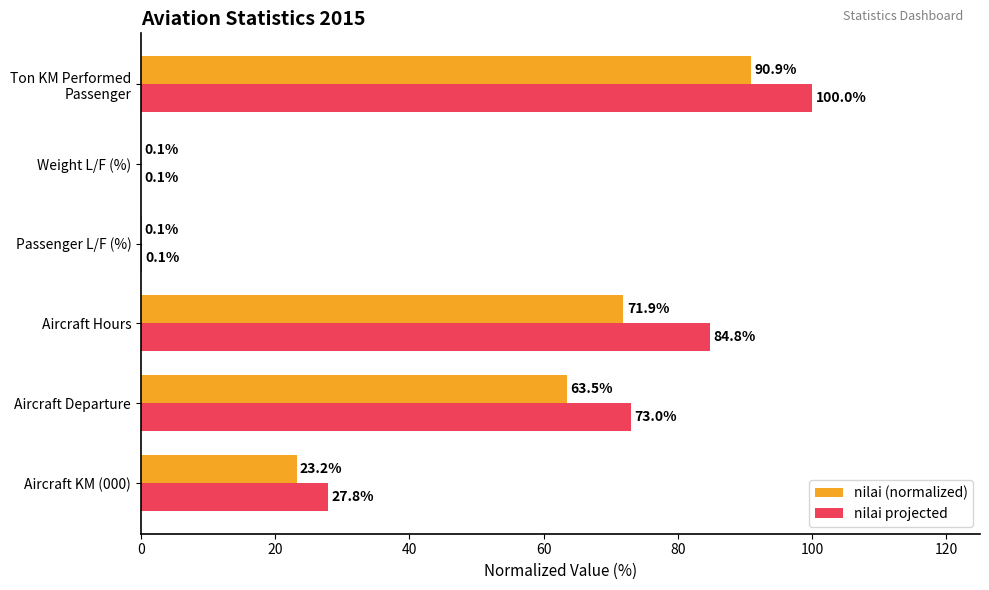

What are all the series names shown in the legend?

nilai (normalized), nilai projected